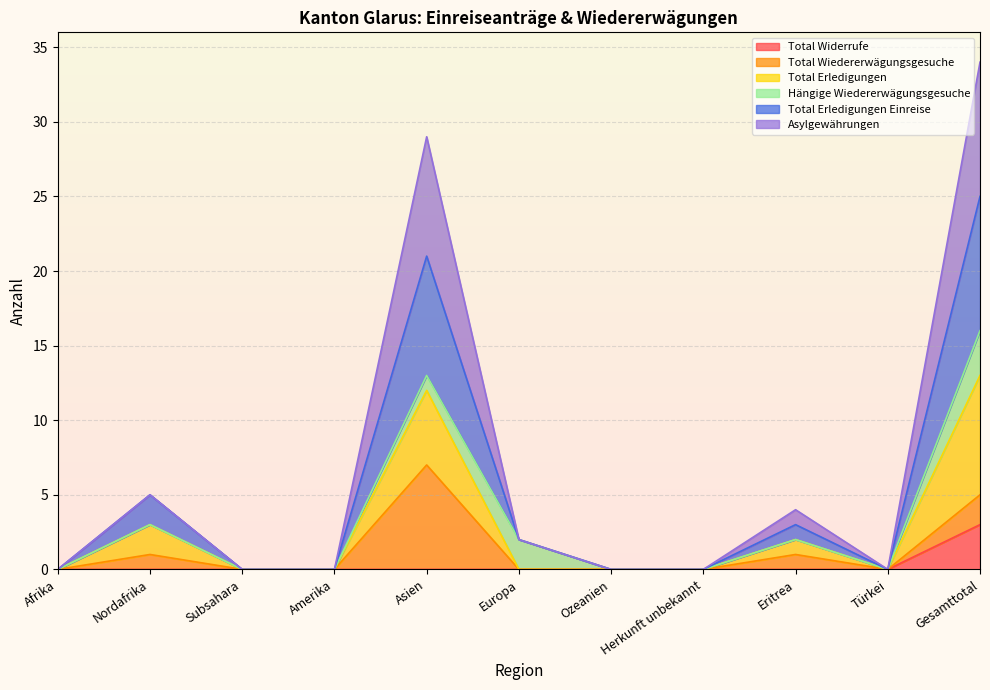

Rank the categories by Total Widerrufe value from highest to lowest.

Gesamttotal, Afrika, Nordafrika, Subsahara, Amerika, Asien, Europa, Ozeanien, Herkunft unbekannt, Eritrea, Türkei